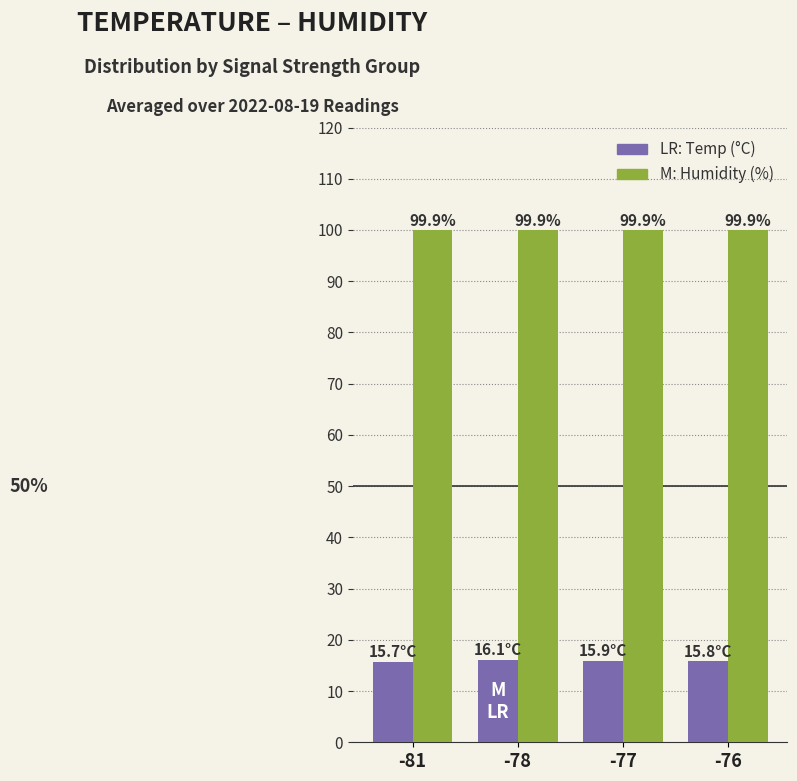

What is the spread (max minus min) of values at -78?

83.8